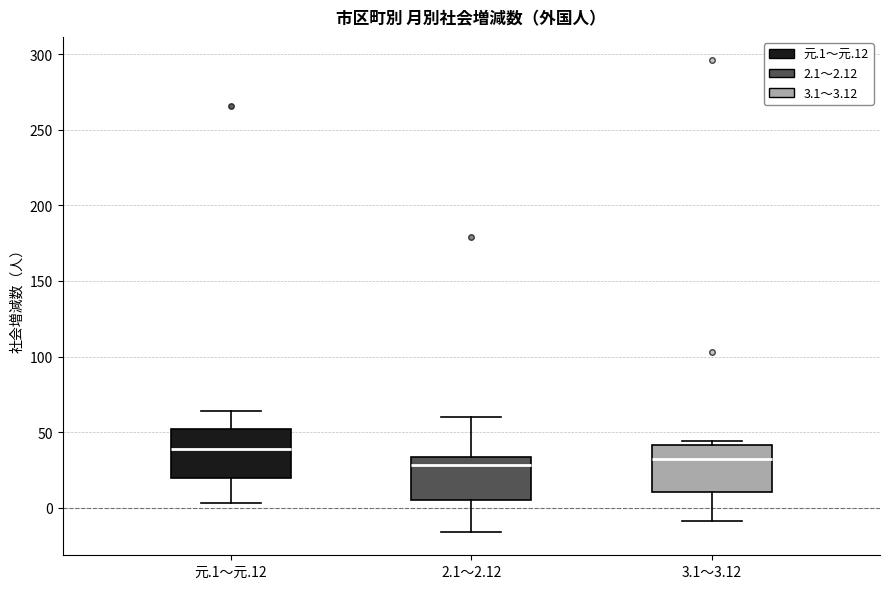

Reading left to right, transcribe this box plot: for each box, give where its median line is, the range the box spans, and where its two whiskers end, as read against the y-axis. The values are not printed on the chart, so give them approximately, as read against the axis.

元.1～元.12: median 40, box 20 to 50, whiskers 5 to 65
2.1～2.12: median 30, box 5 to 35, whiskers -15 to 60
3.1～3.12: median 30, box 10 to 40, whiskers -10 to 45